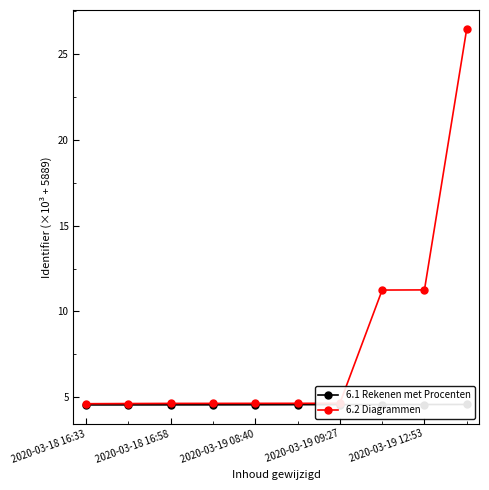

Is it true that 6.2 Diagrammen equals 4.6 at 2020-03-18 16:33?

True